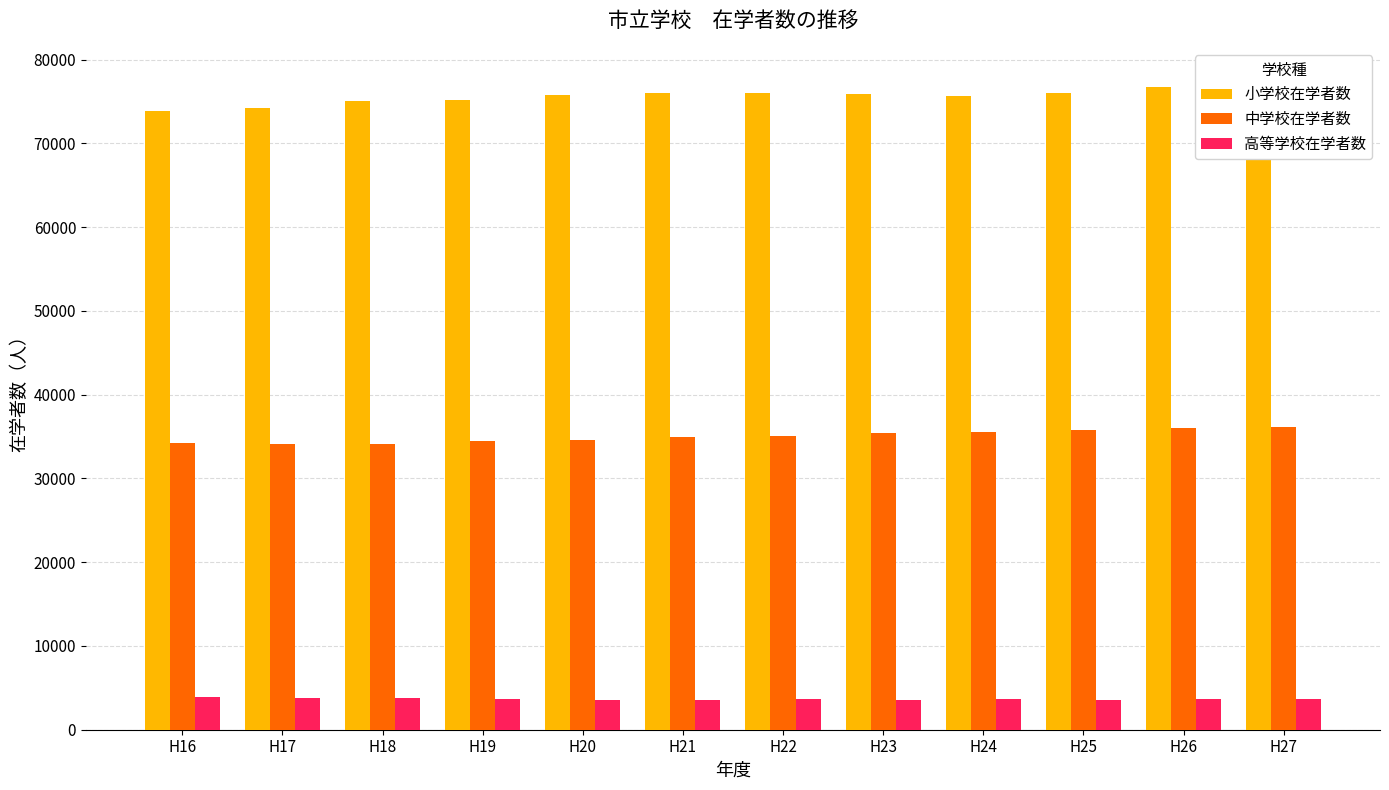

Are the bars grouped side by side (vs. stacked)?

Yes